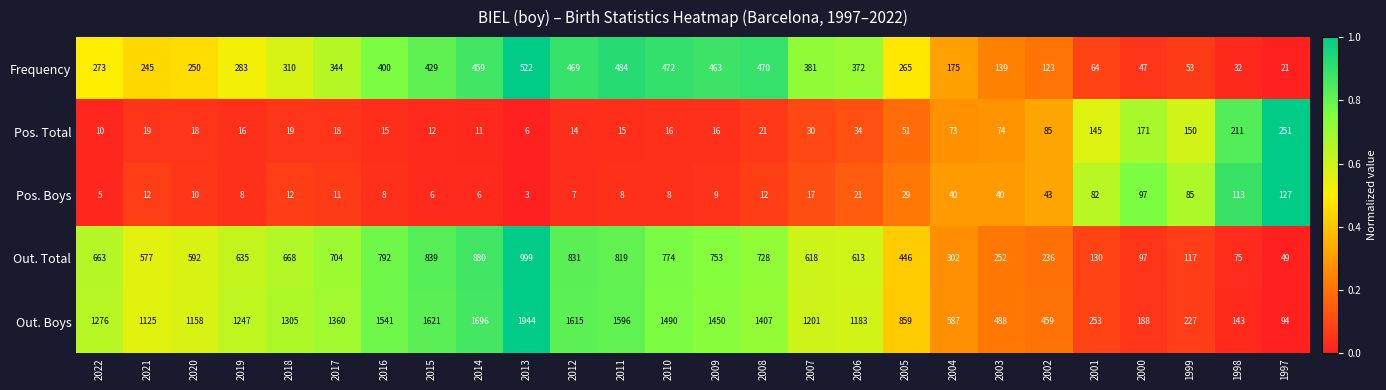

The Pos. Total series shows 51 at 2005. True or false?

True